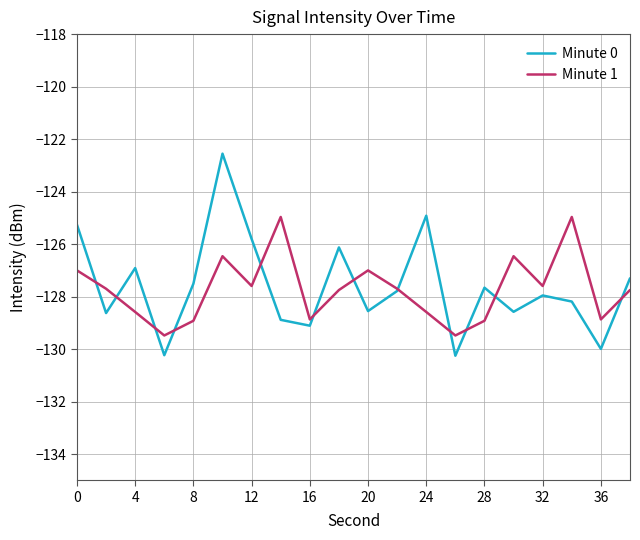

What is the minimum value for Minute 1?

-129.5